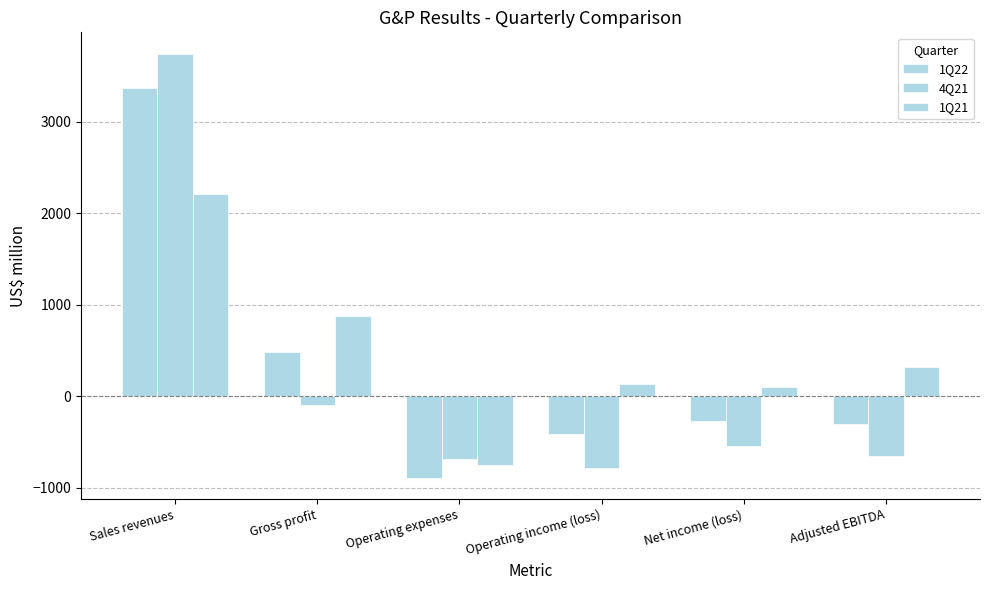

At which label does 1Q22 reach its peak?

Sales revenues